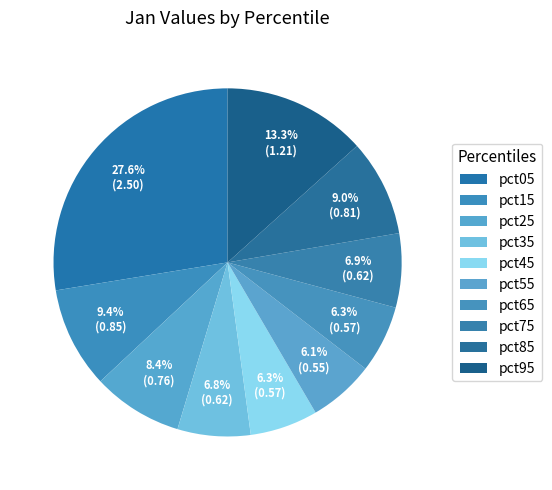

Is there a majority slice in this chart?

No